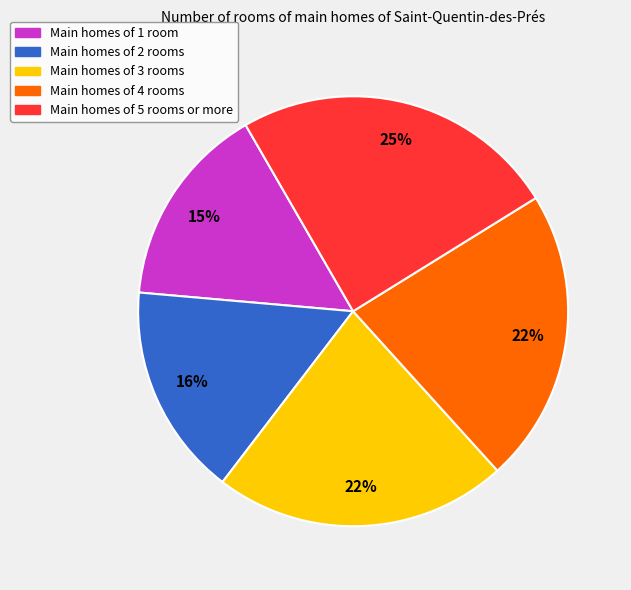

Is there any slice that represents more than half of the pie?

No